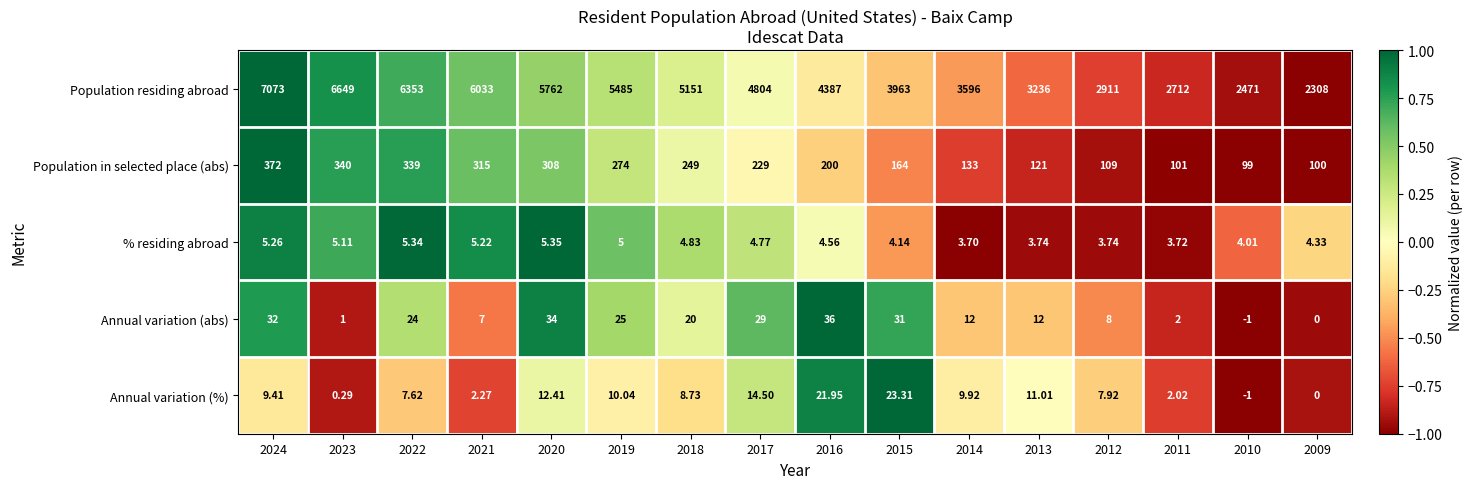

How many series are shown in this chart?

5